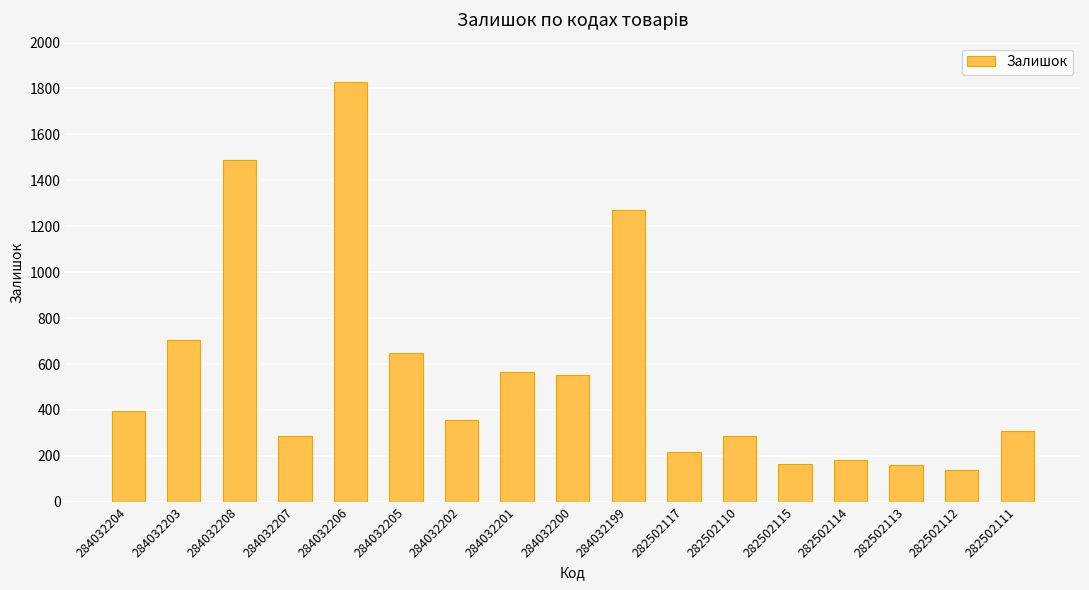

Which category has the highest value across all series?

284032206